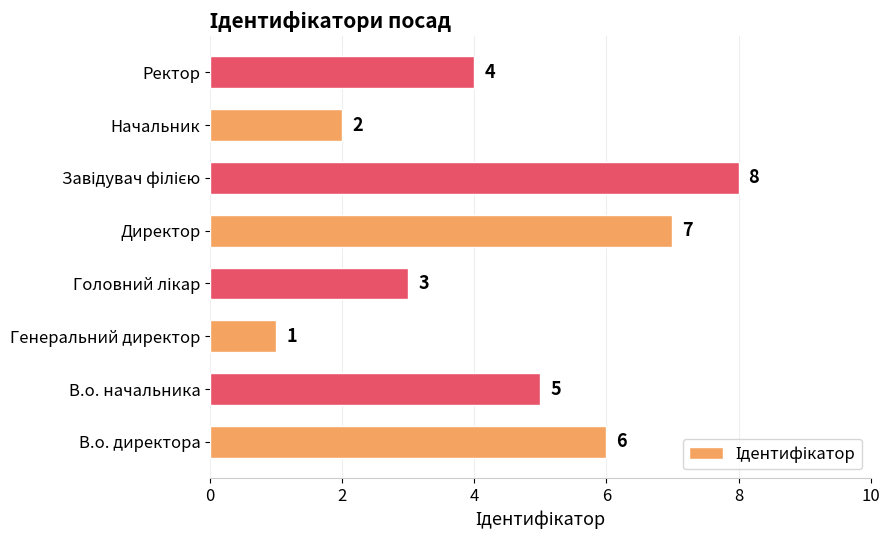

What is the ratio of the value at В.о. начальника to the value at В.о. директора?

0.8